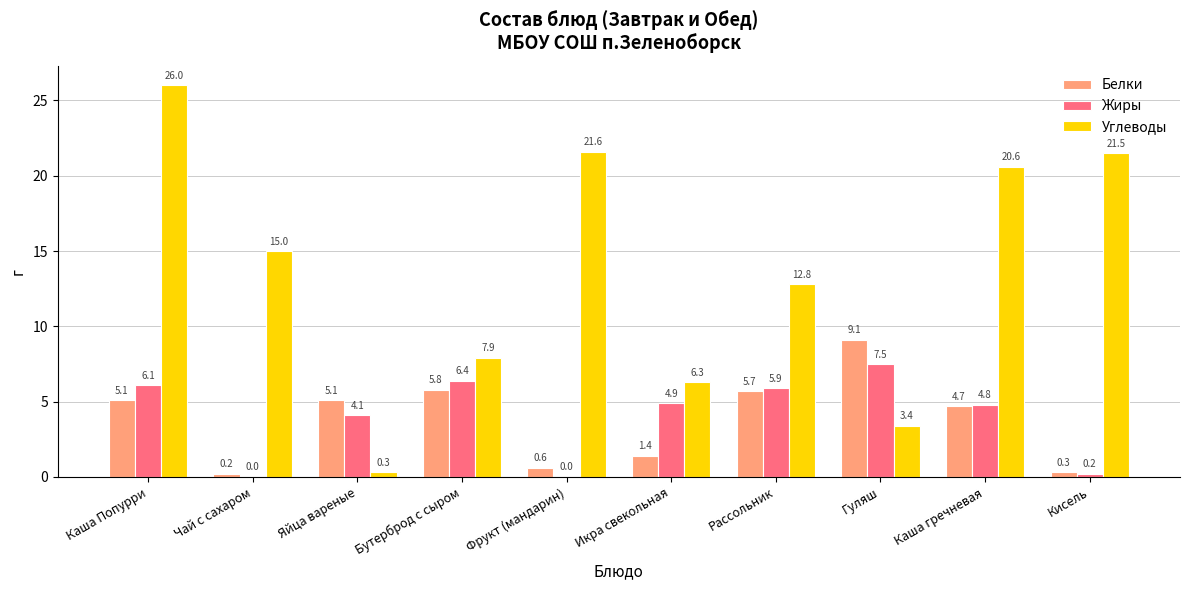

Is it true that Углеводы equals 21.5 at Кисель?

True